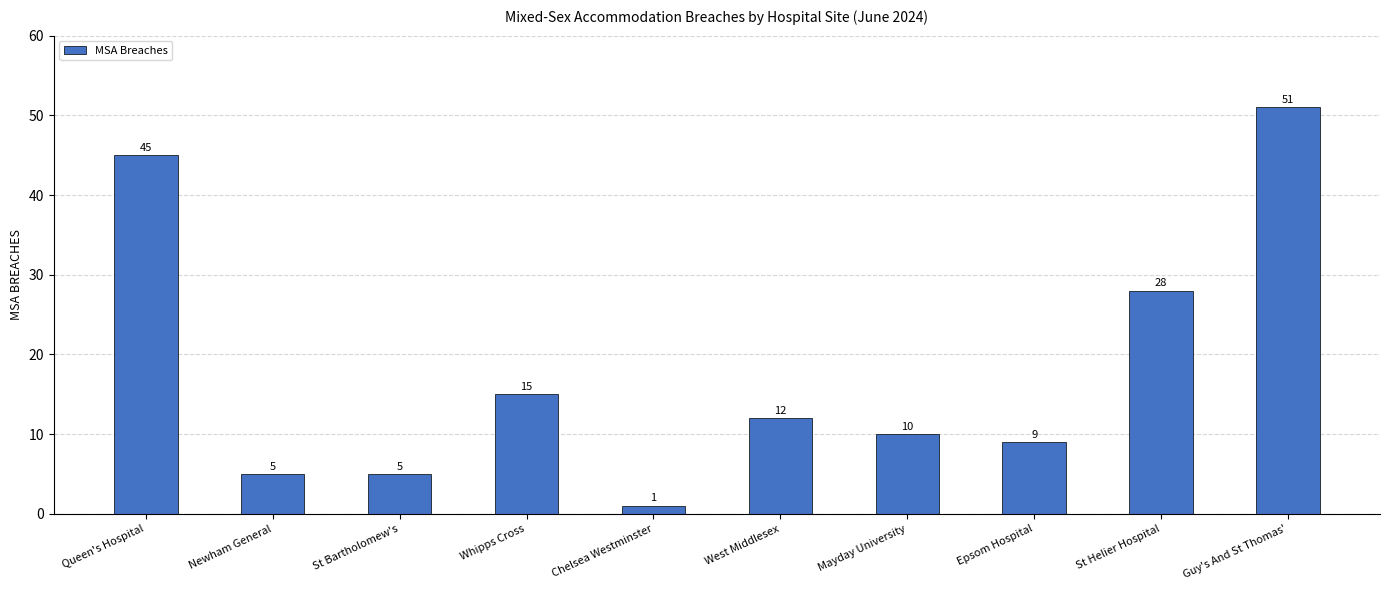

The chart shows a value of 6 at Epsom Hospital. True or false?

False